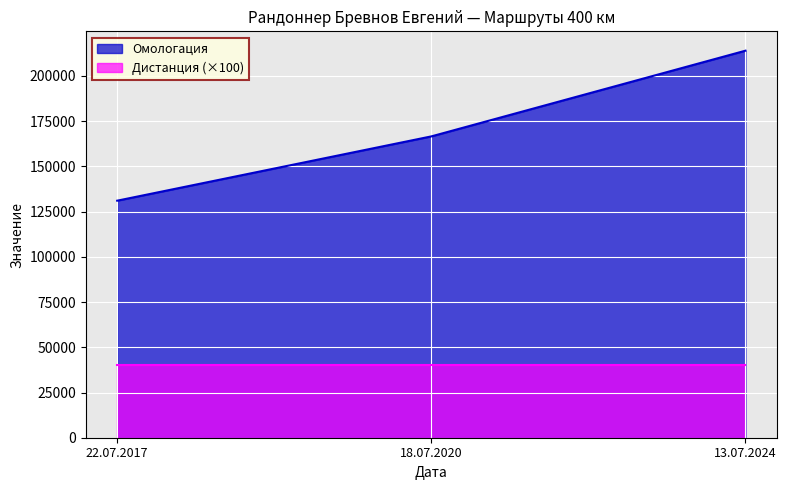

What is the value of the 1st point from the left?

131047